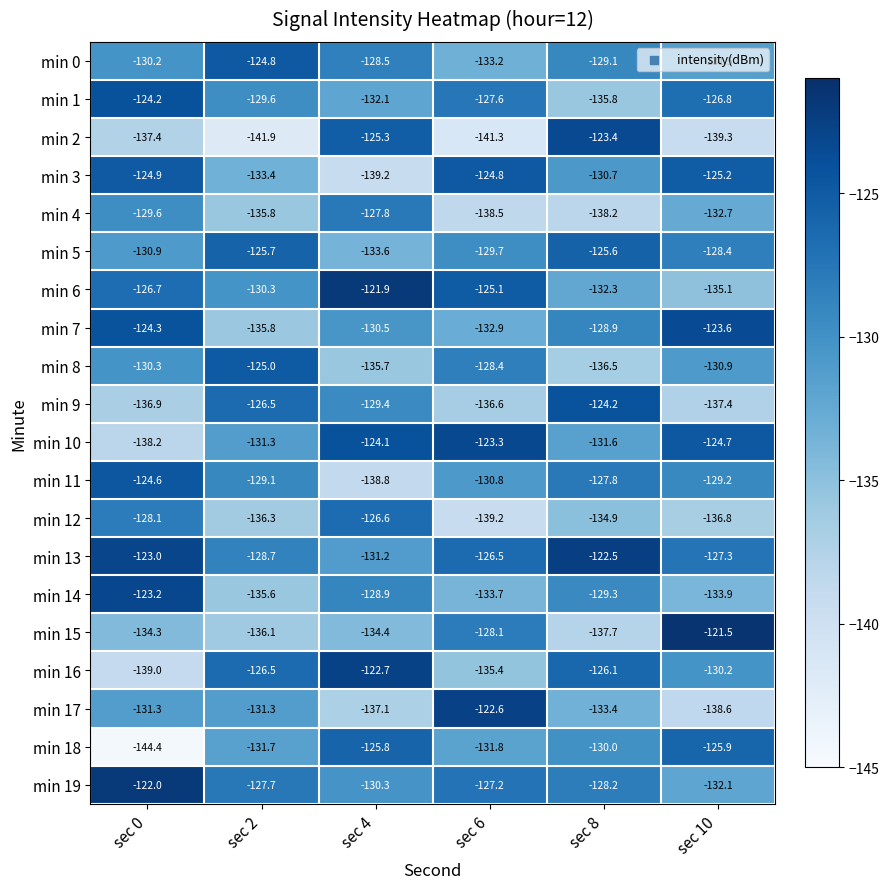

What is the difference between the highest and lowest values at sec 4?

17.3